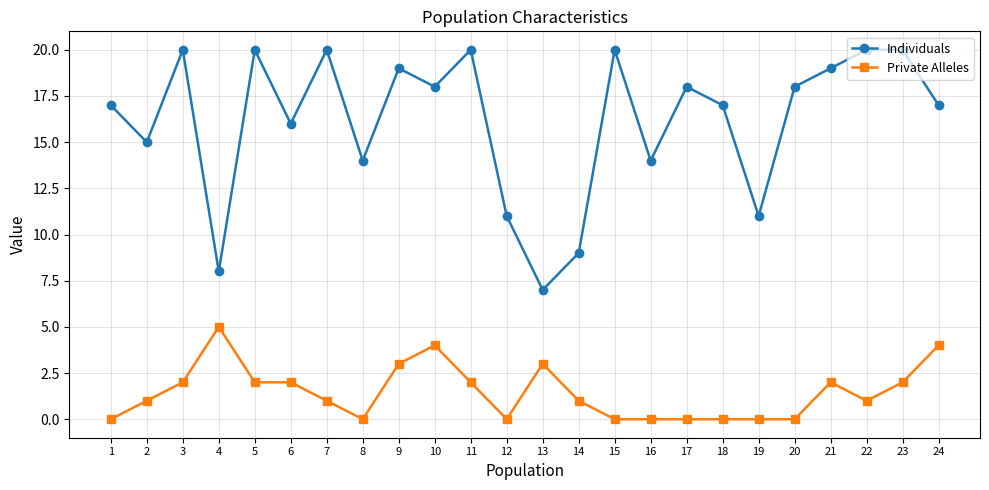

How many values in the Individuals series are below 18?

12